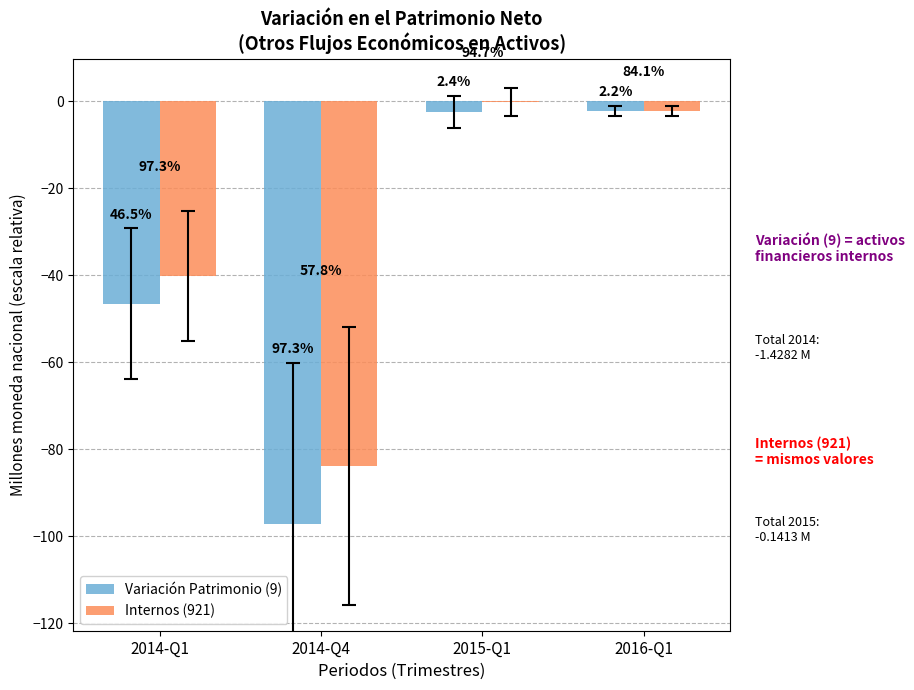

What is the label of the 4th bar from the right?

2014-Q1